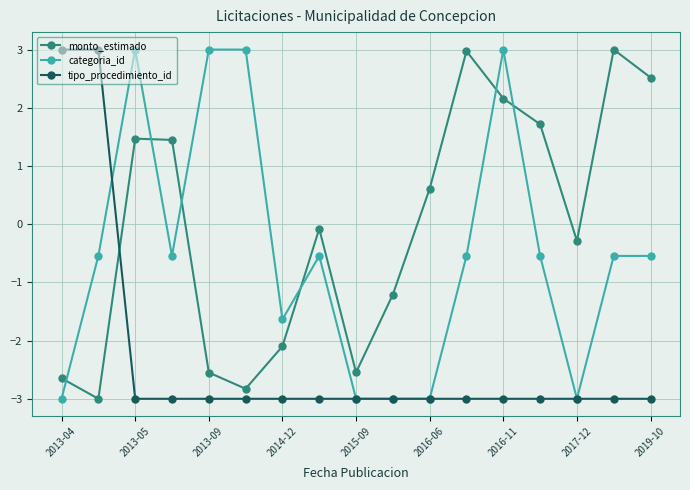

True or false: categoria_id and monto_estimado cross at least once.

True